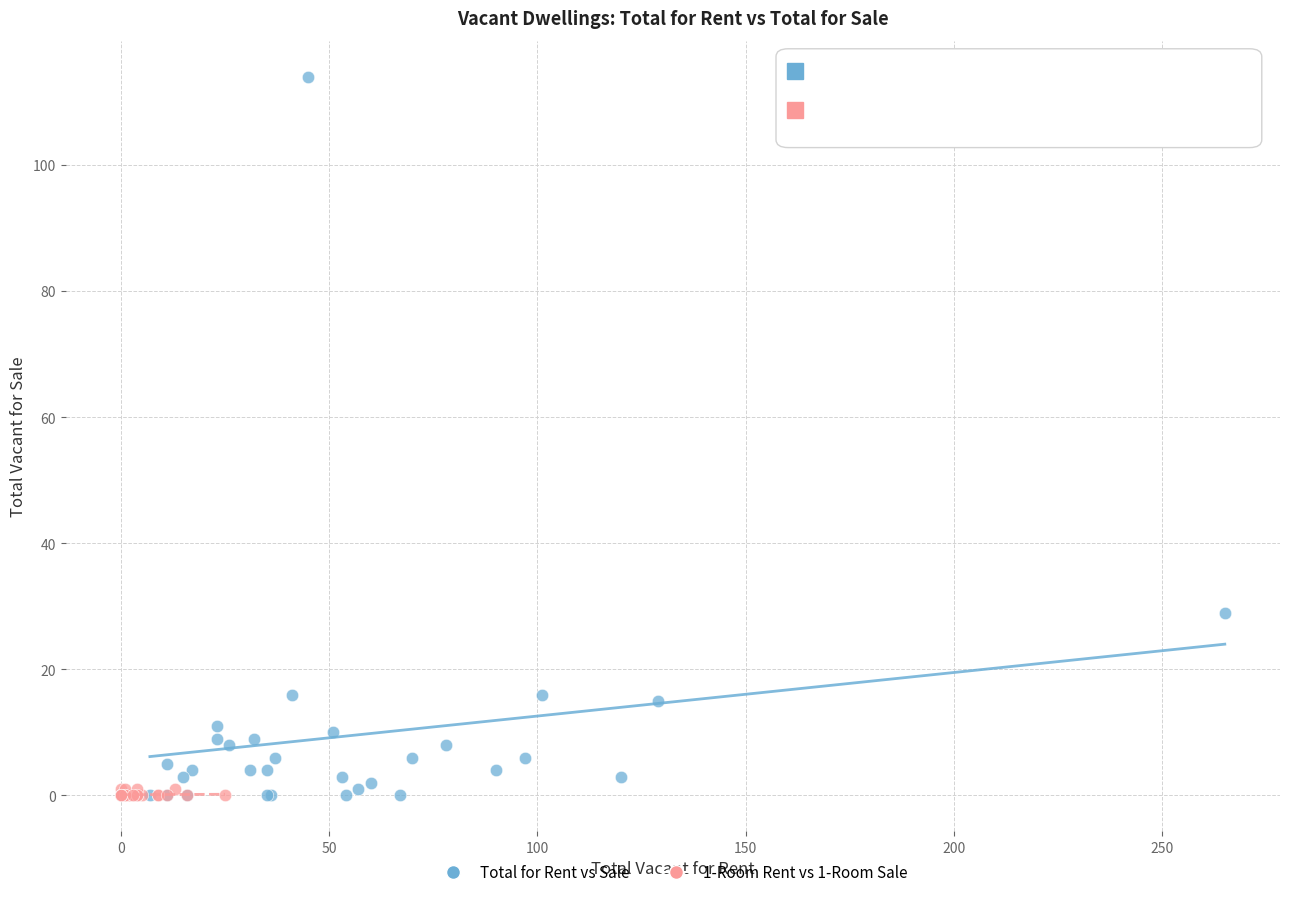

Which series reaches the maximum Y coordinate?

Total for Rent vs Sale